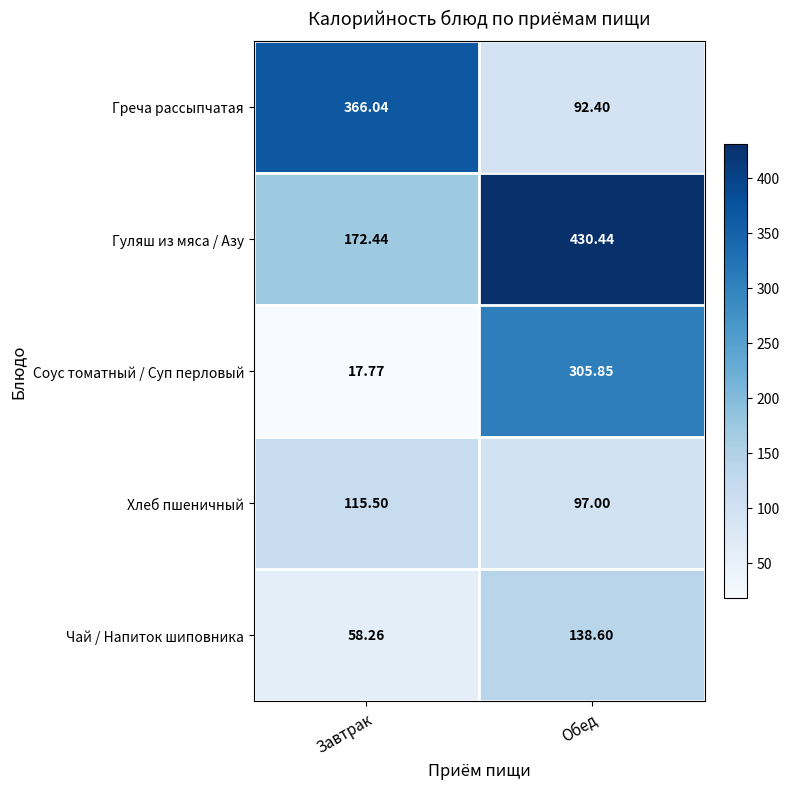

Count the number of data series in this chart.

5